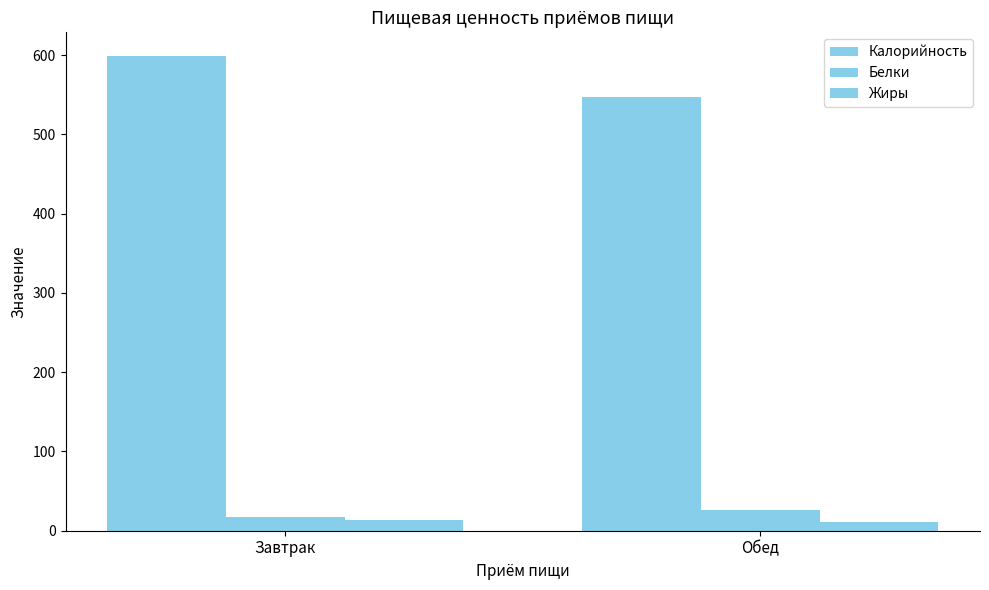

Are the bars horizontal?

No